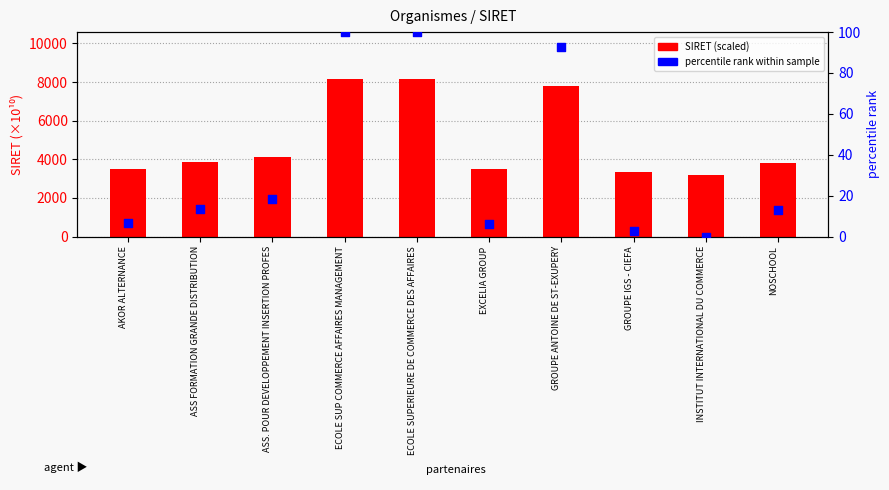

Which series contains the lowest Y value?

percentile rank within sample